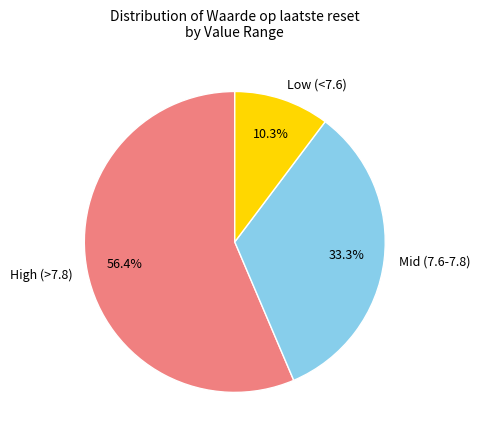

Does Low (<7.6) represent more than half of the total?

No